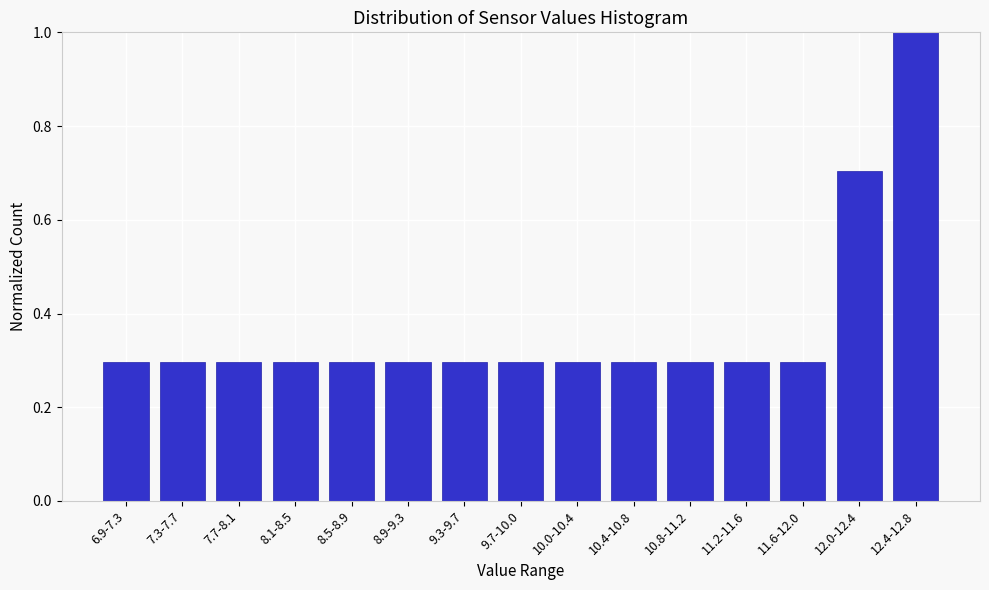

Reading left to right, what are all the values shown in this chart?

6.9-7.3=0.3	7.3-7.7=0.3	7.7-8.1=0.3	8.1-8.5=0.3	8.5-8.9=0.3	8.9-9.3=0.3	9.3-9.7=0.3	9.7-10.0=0.3	10.0-10.4=0.3	10.4-10.8=0.3	10.8-11.2=0.3	11.2-11.6=0.3	11.6-12.0=0.3	12.0-12.4=0.7	12.4-12.8=1.0